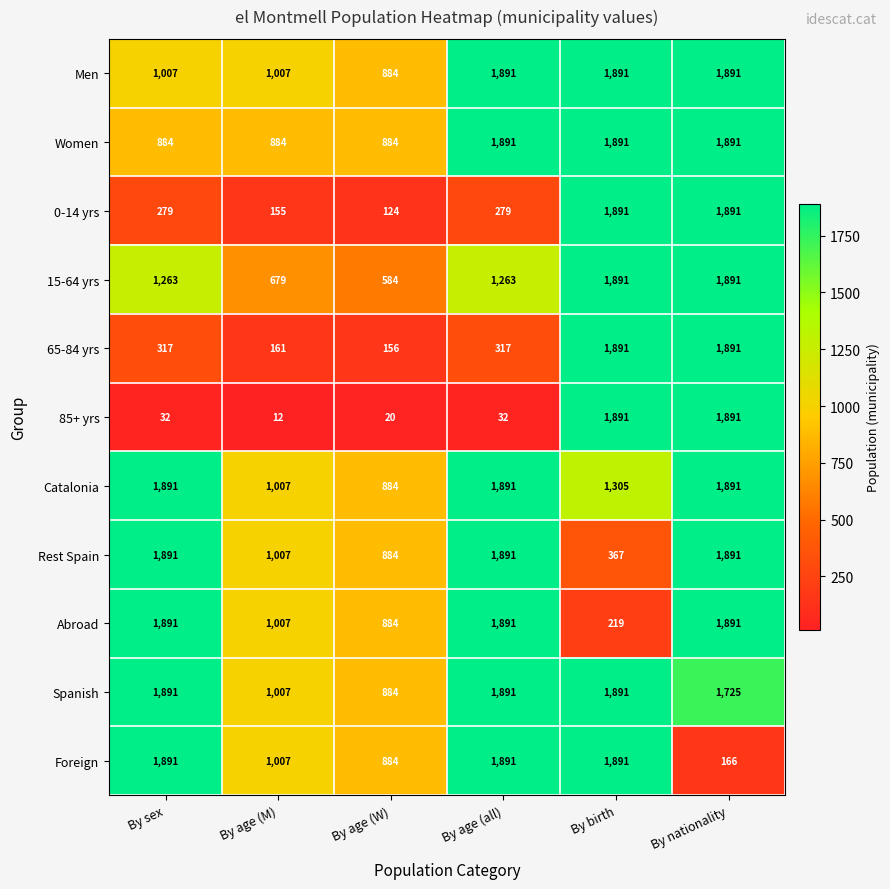

What is the maximum value shown in the chart?

1891